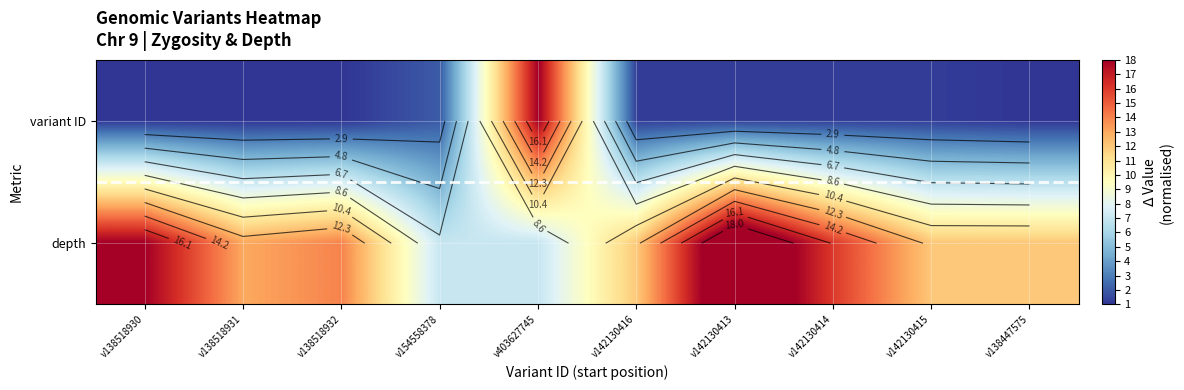

What is the lowest value of the variant ID series?

1.0